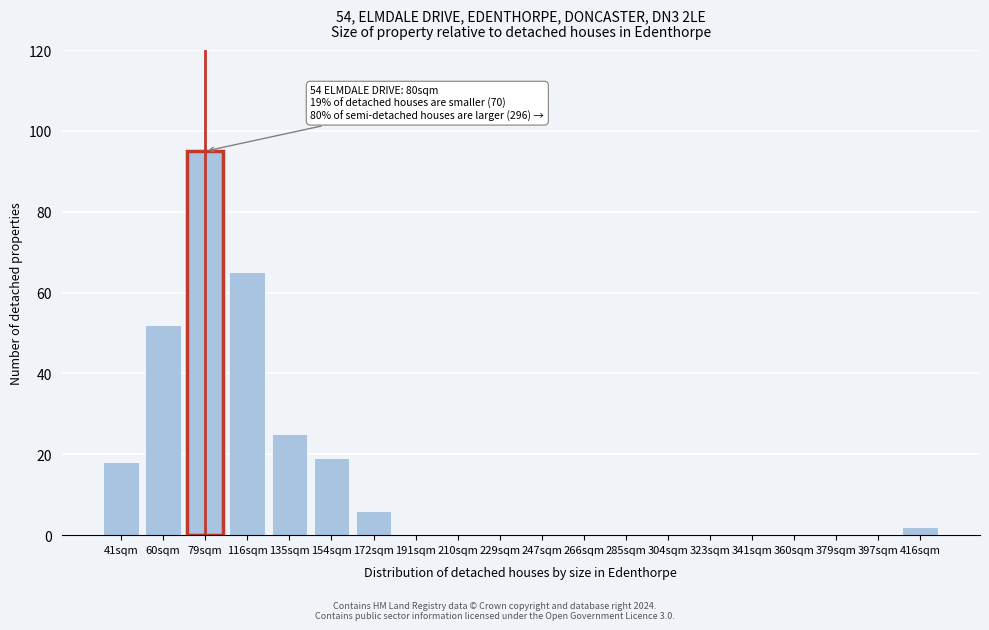

Reading right to left, what are all the values shown in this chart?

416sqm=2	397sqm=0	379sqm=0	360sqm=0	341sqm=0	323sqm=0	304sqm=0	285sqm=0	266sqm=0	247sqm=0	229sqm=0	210sqm=0	191sqm=0	172sqm=6	154sqm=19	135sqm=25	116sqm=65	79sqm=95	60sqm=52	41sqm=18